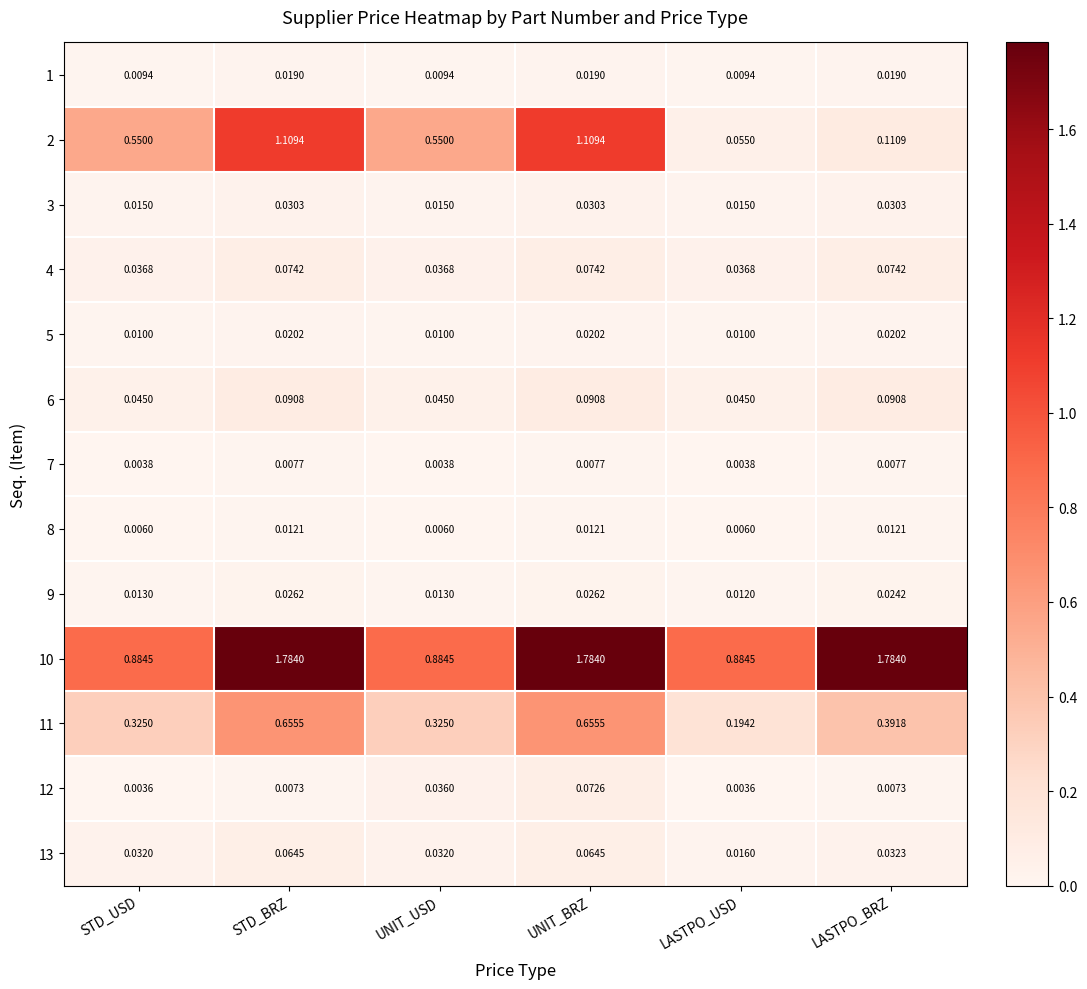

Which series has the largest total across all categories?

10